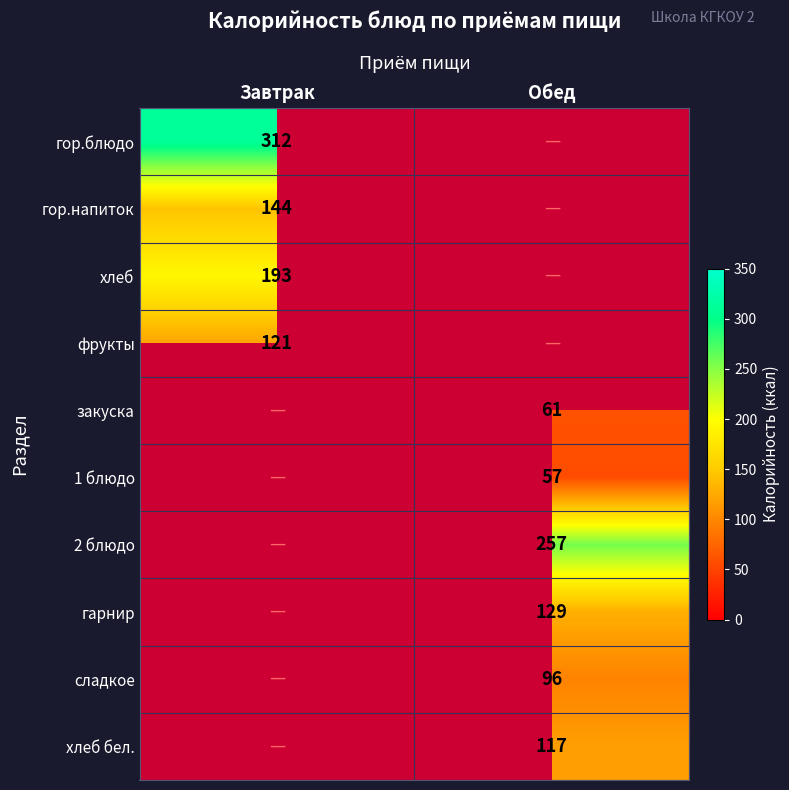

The value of закуска at Обед is 61. True or false?

True